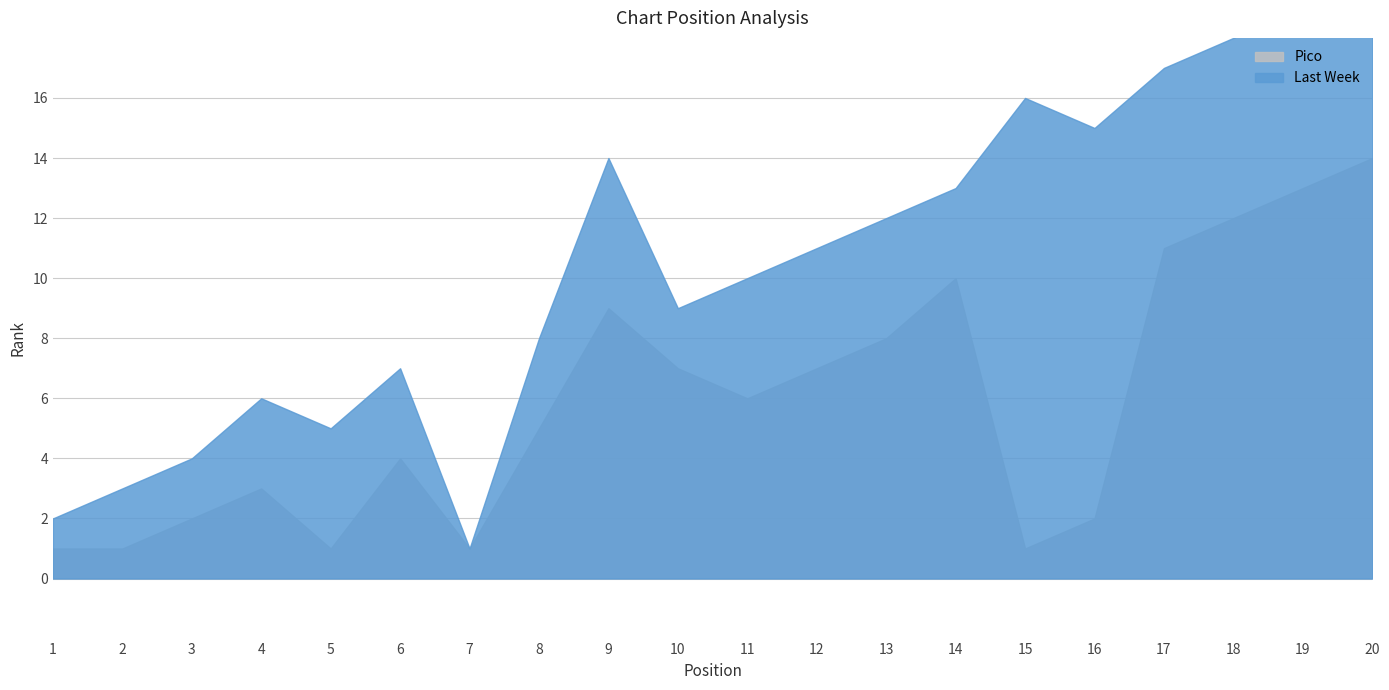

Is it true that Last Week equals 2 at 1?

True